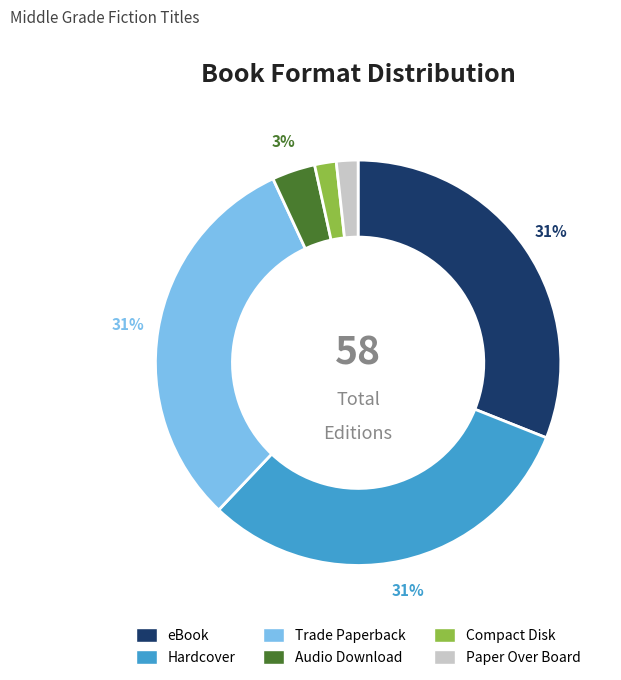

How many segments does this pie chart have?

6